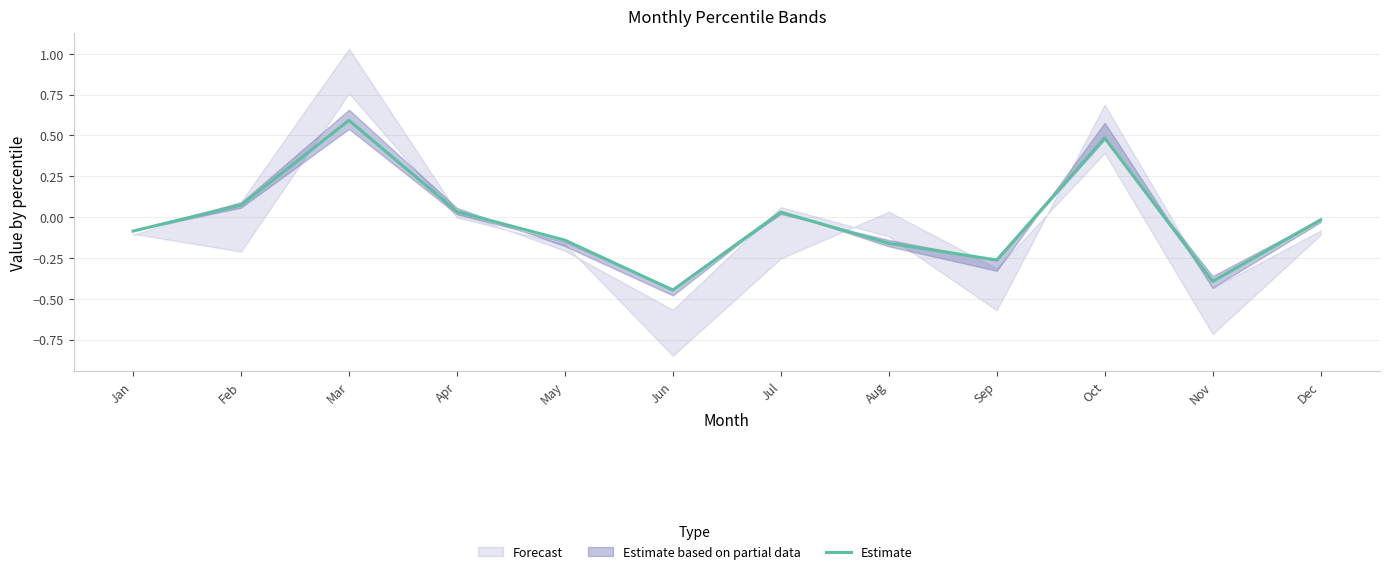

Between Sep and Jul, which is larger?

Jul